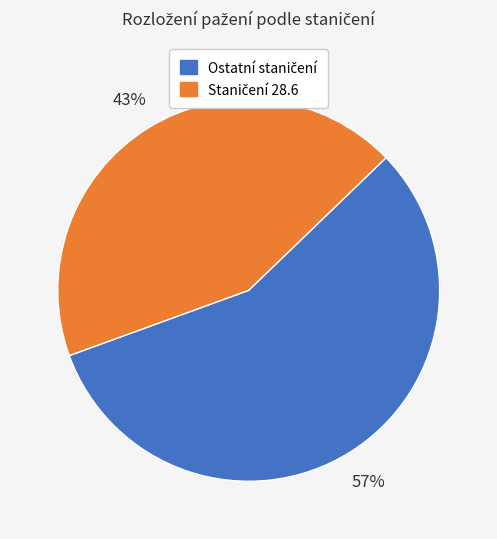

Does any single category account for the majority?

Yes